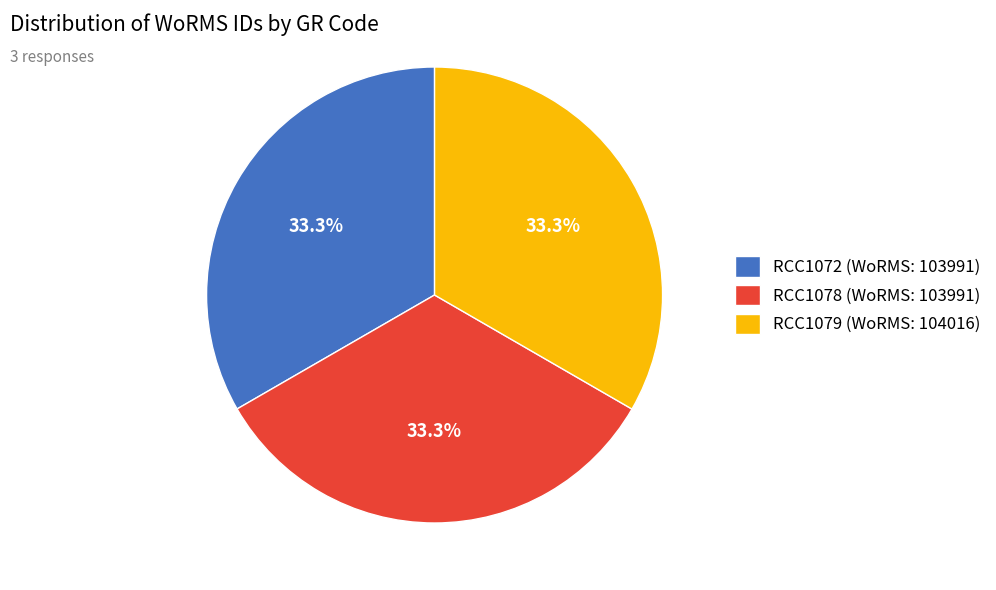

Does RCC1072 represent more than half of the total?

No